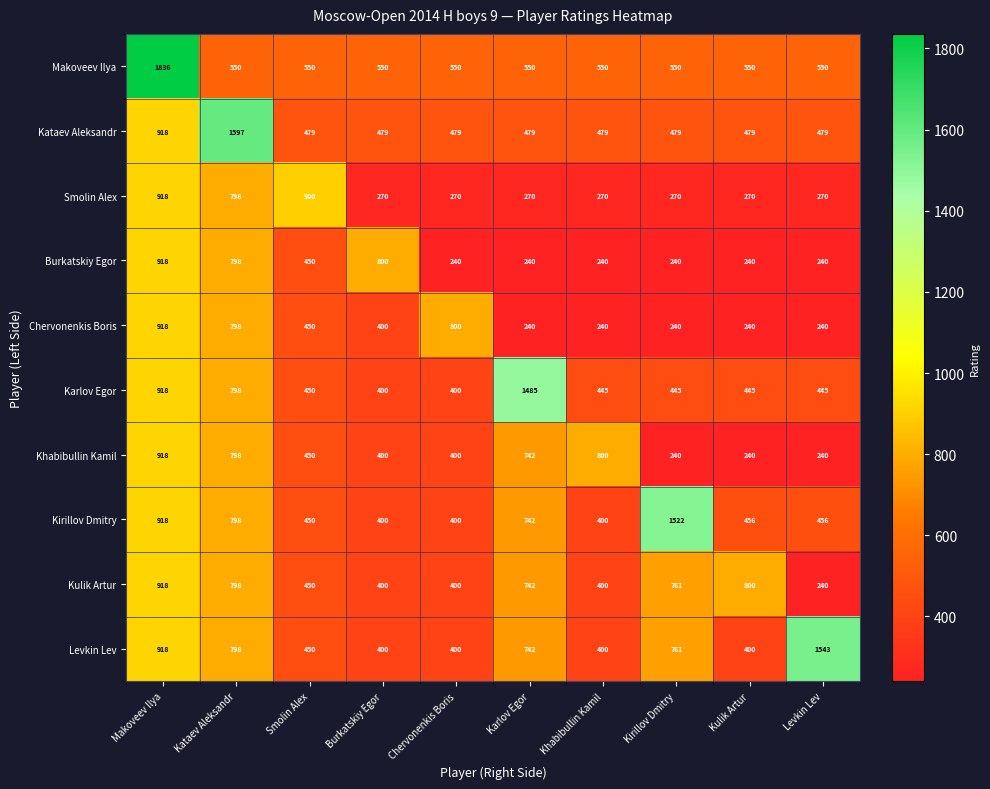

What is the smallest value displayed?

240